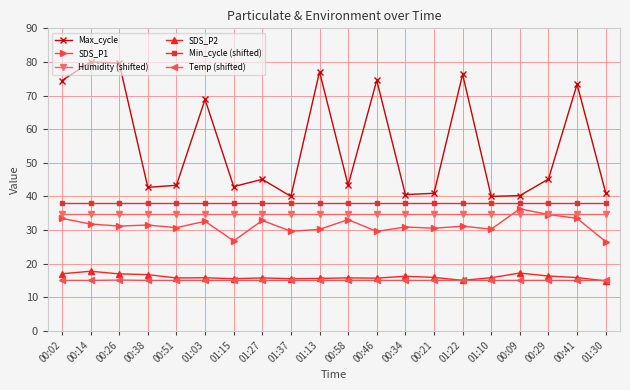

What is the greatest value displayed?

80.0